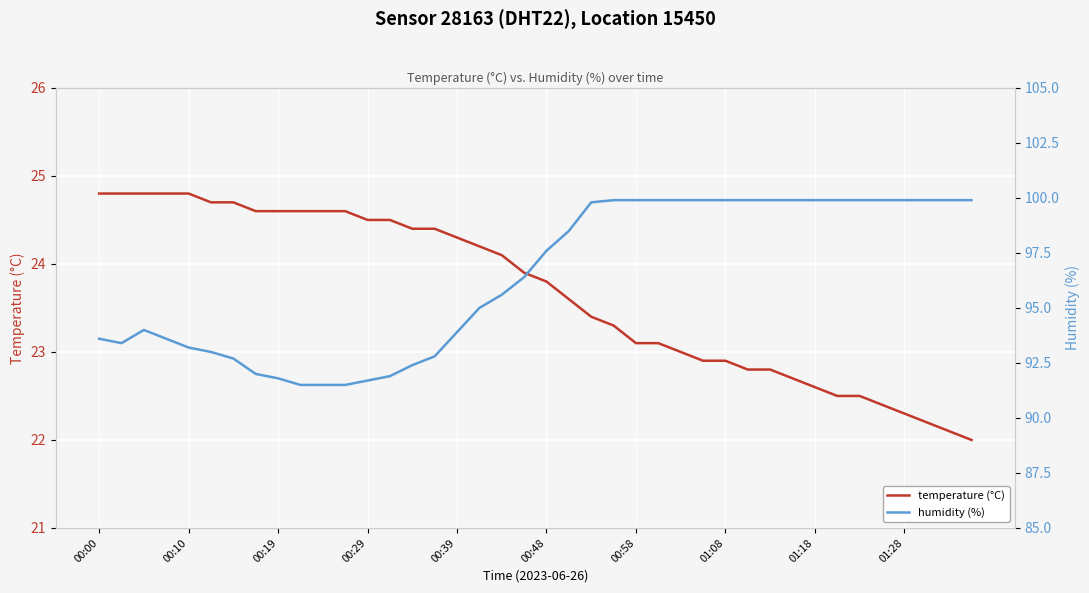

List the series in order of their overall mean, lowest first.

temperature (°C), humidity (%)